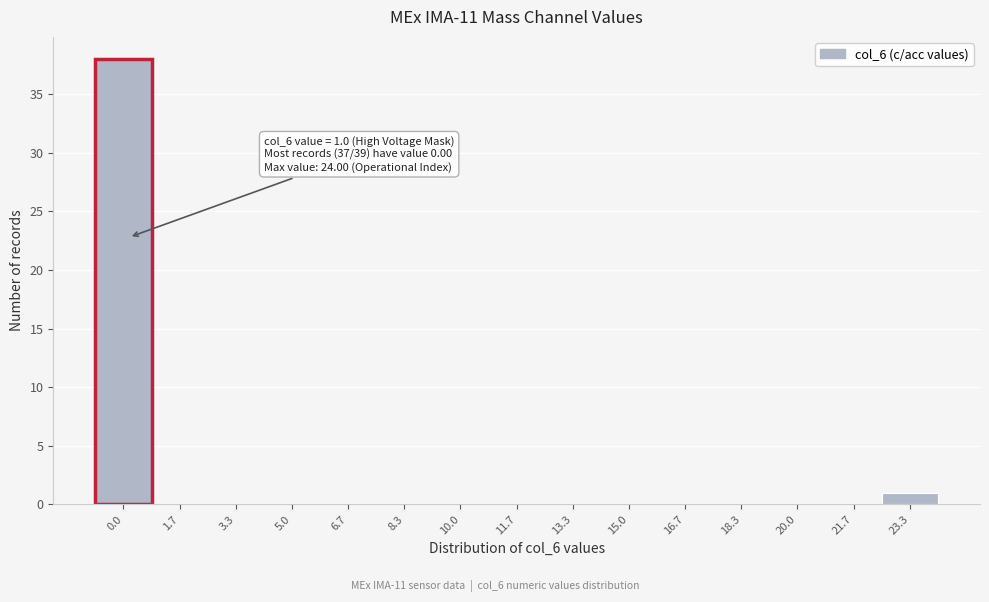

Reading left to right, list all the values displayed in this chart.

0.0=38	1.7=0	3.3=0	5.0=0	6.7=0	8.3=0	10.0=0	11.7=0	13.3=0	15.0=0	16.7=0	18.3=0	20.0=0	21.7=0	23.3=1